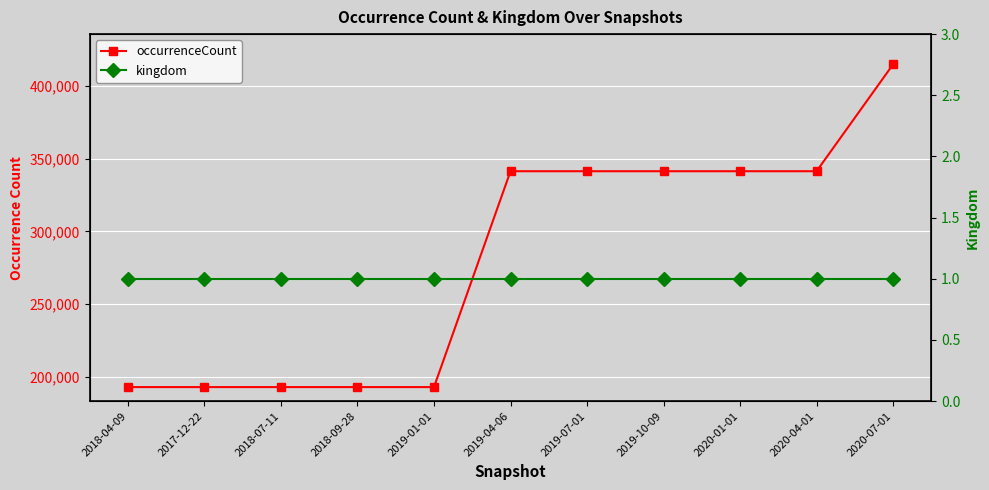

What is the minimum value for occurrenceCount?

193194